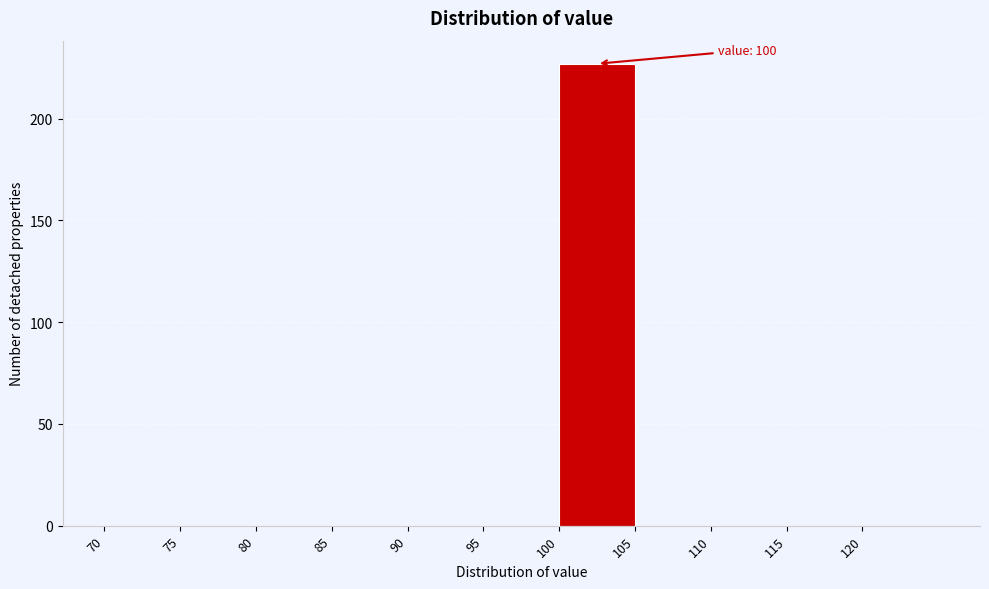

Which range on the x-axis has the tallest bar?

100 to 105